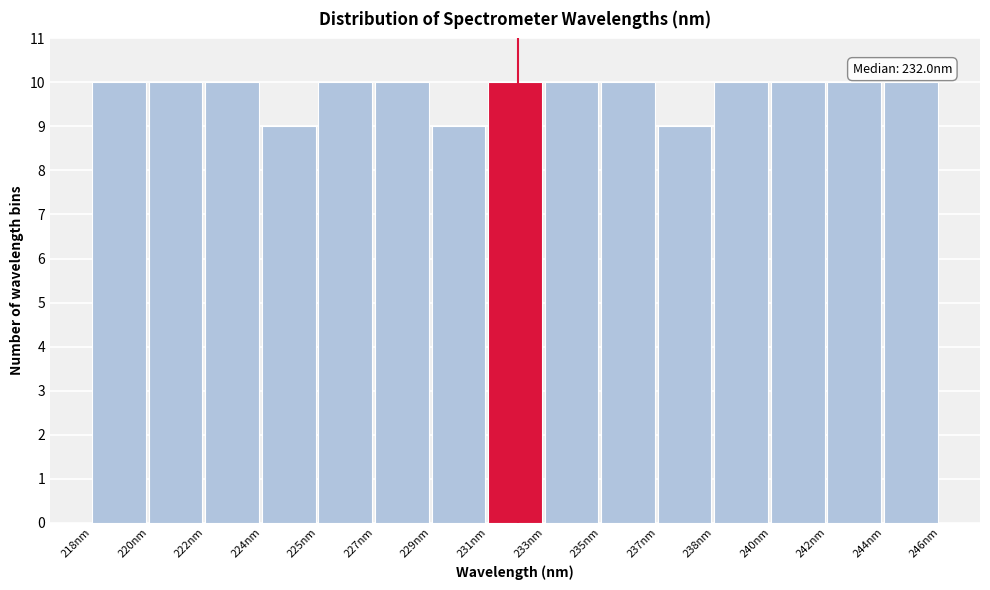

Reading left to right, list all the values displayed in this chart.

218nm=10	220nm=10	222nm=10	224nm=9	225nm=10	227nm=10	229nm=9	231nm=10	233nm=10	235nm=10	237nm=9	238nm=10	240nm=10	242nm=10	244nm=10